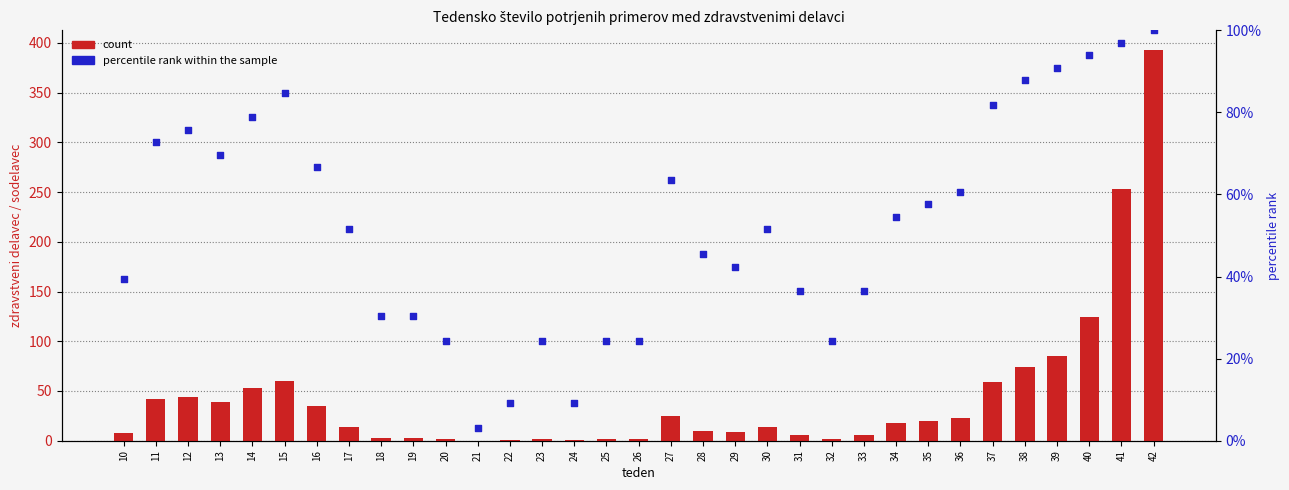

Which series contains the highest Y value?

count